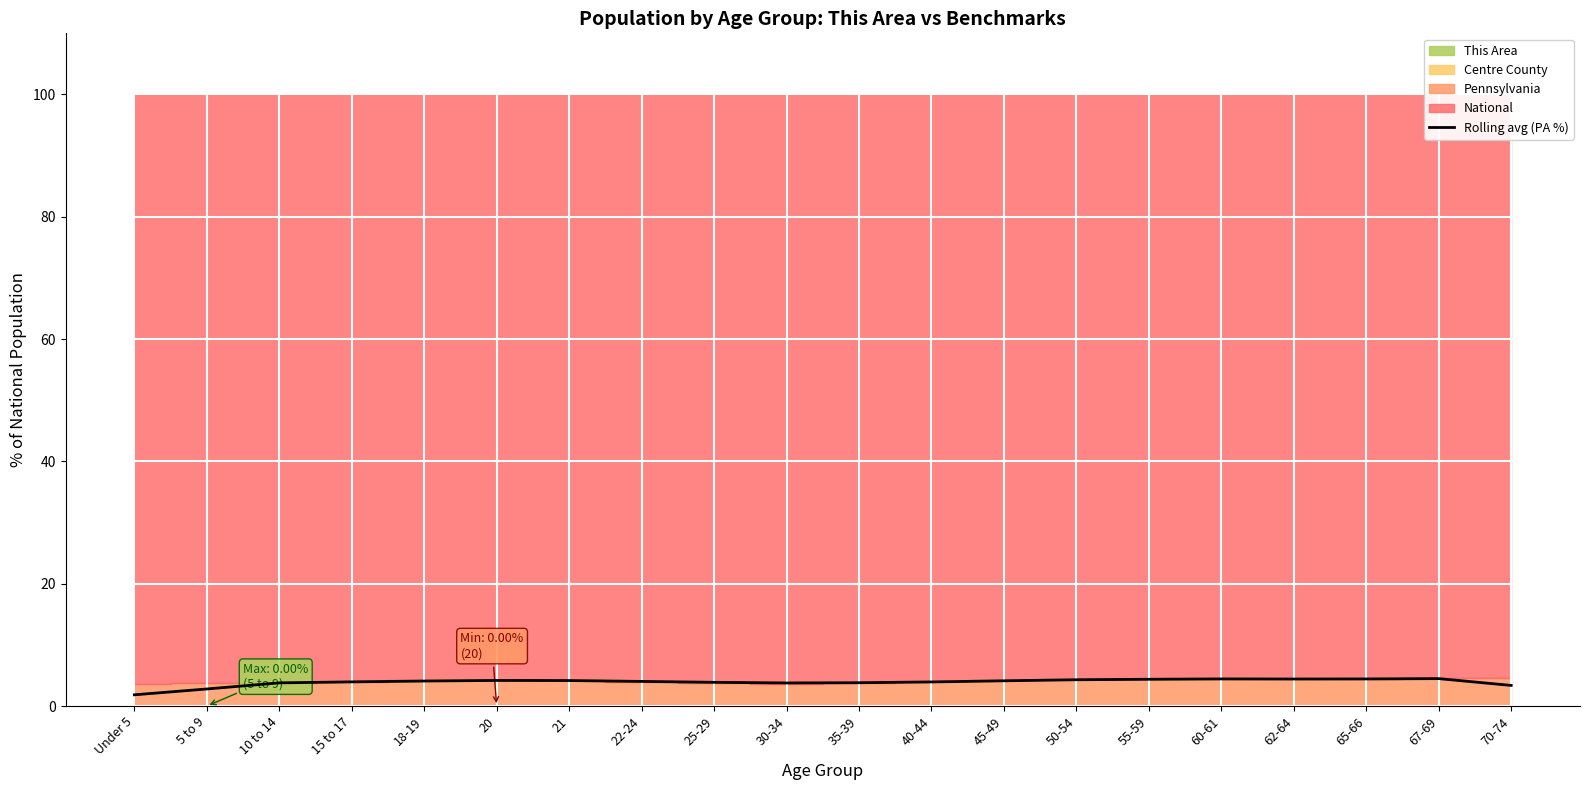

What value does the data have at 62-64?

4.4